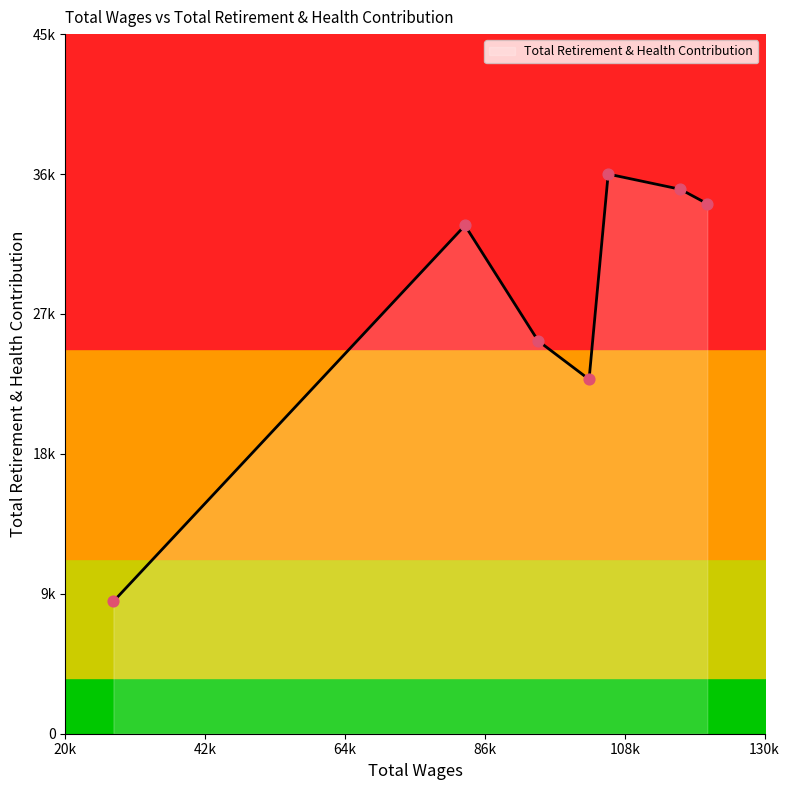

What is the change in value from 105389.0 to 82864.0?

-3306